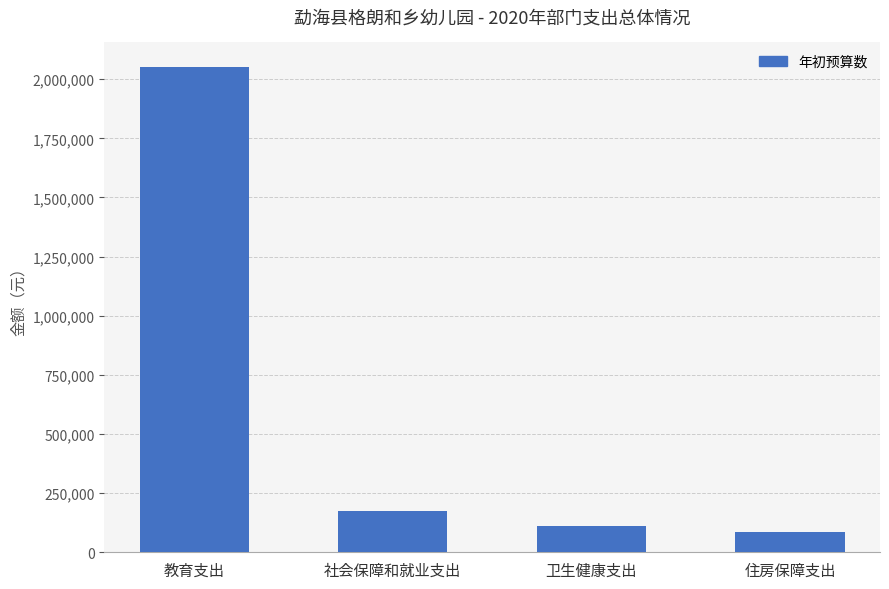

At which label is the value closest to 1069408?

社会保障和就业支出